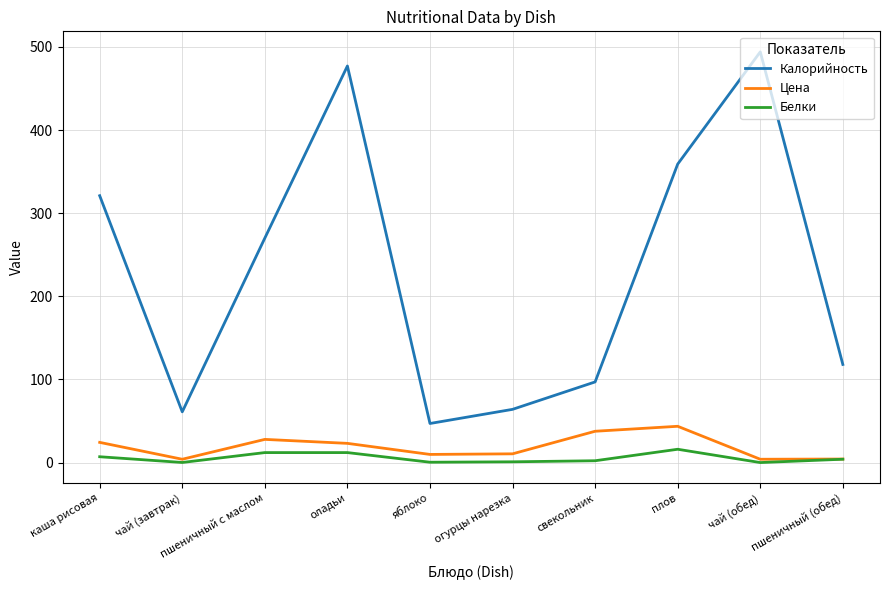

True or false: Калорийность and Цена cross at least once.

False